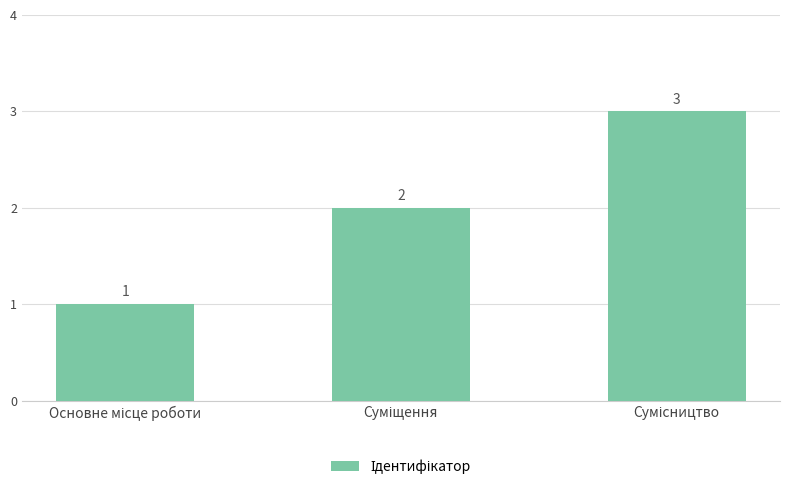

What is the maximum value shown in the chart?

3